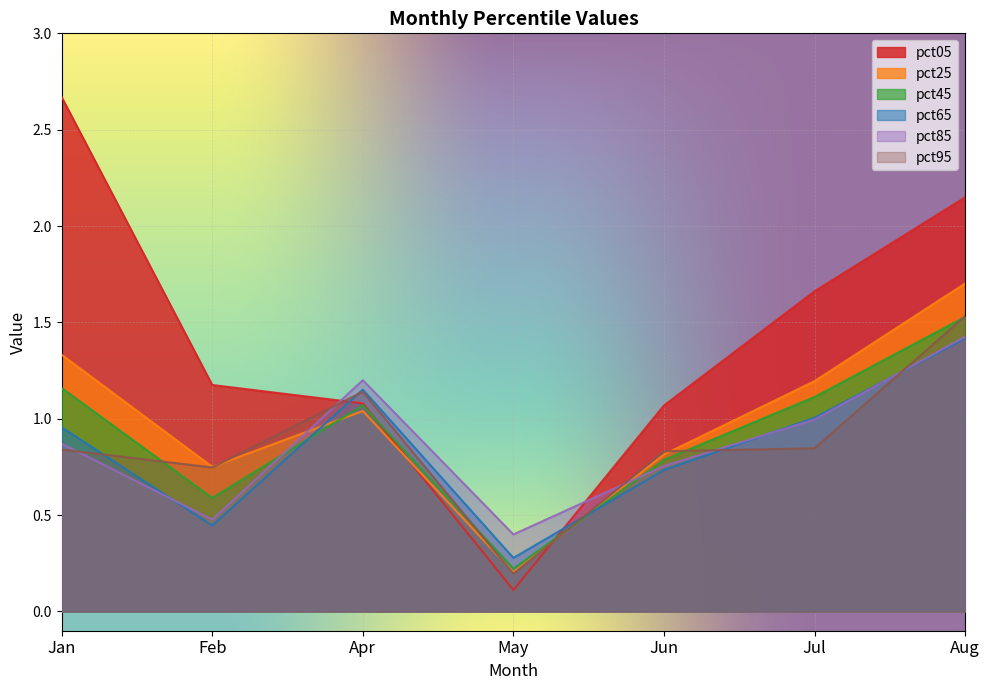

What is the sum of the pct25 values at May and Feb?

1.0